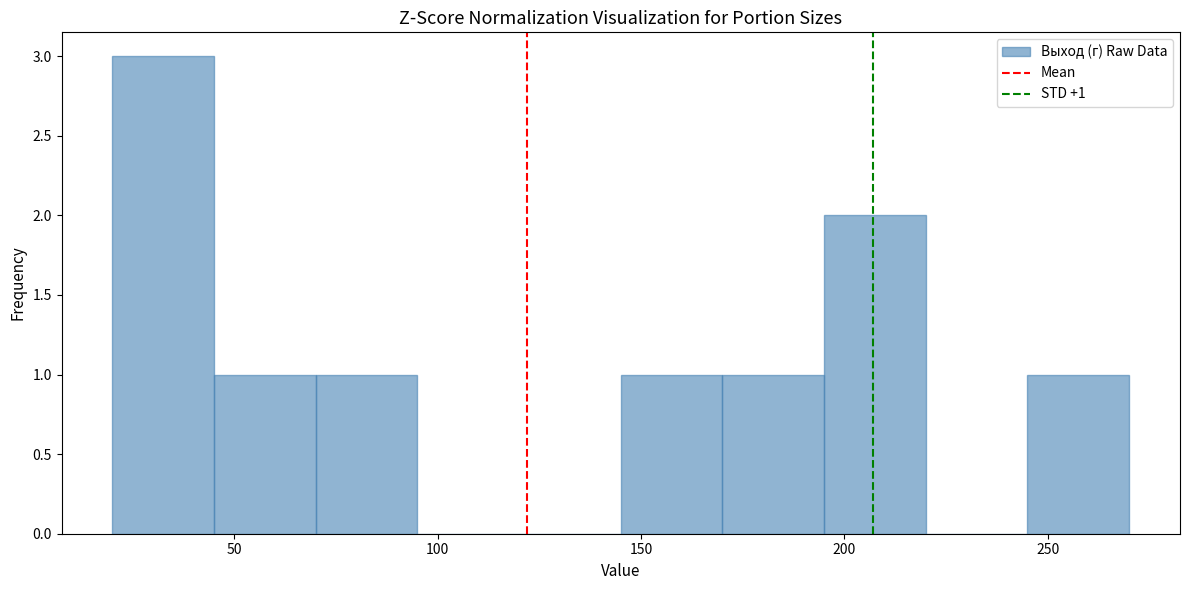

Over which range of the x-axis is the bar tallest?

20 to 45